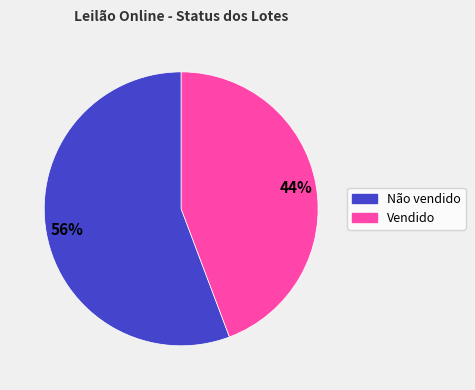

Between Vendido and Não vendido, which is larger?

Não vendido